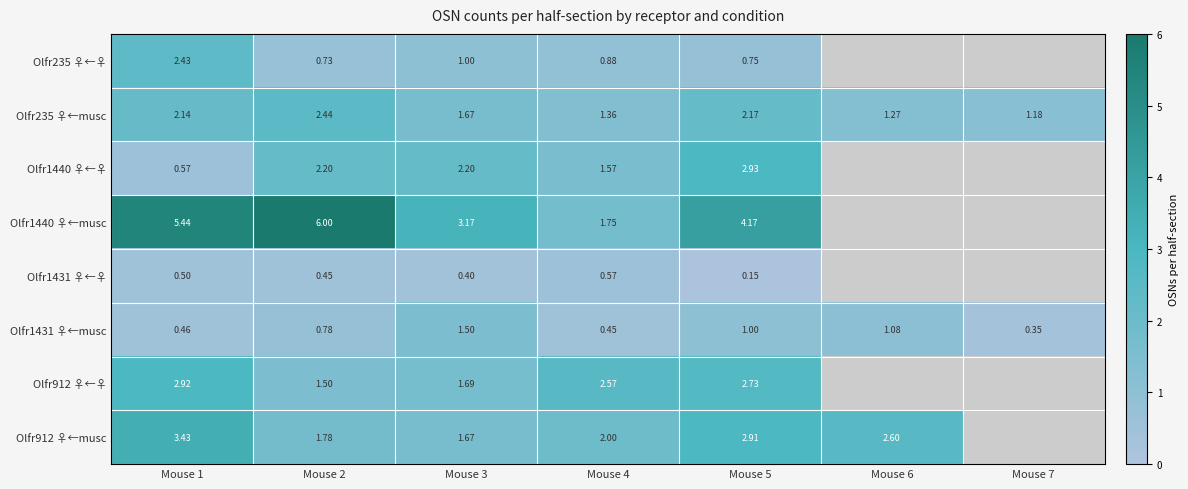

What is the maximum value for Olfr1431 ♀←musc?

1.5